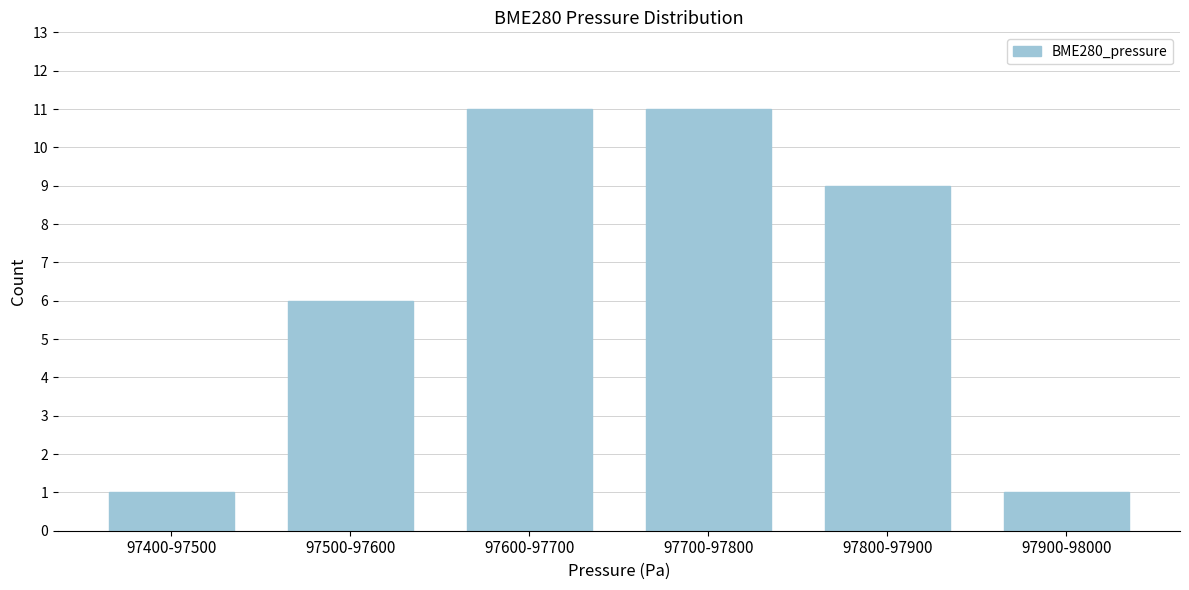

Reading left to right, transcribe all the data shown in this chart.

97400-97500=1	97500-97600=6	97600-97700=11	97700-97800=11	97800-97900=9	97900-98000=1